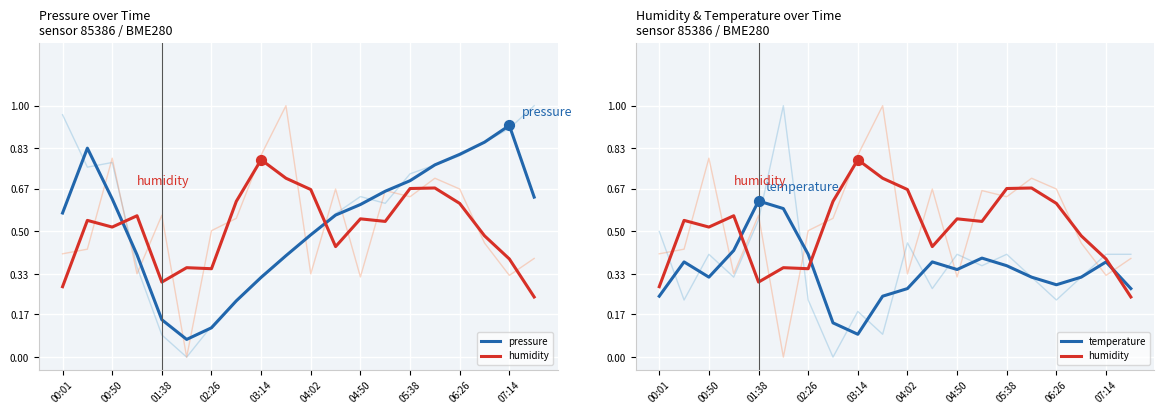

What are all the series names shown in the legend?

pressure, humidity, temperature